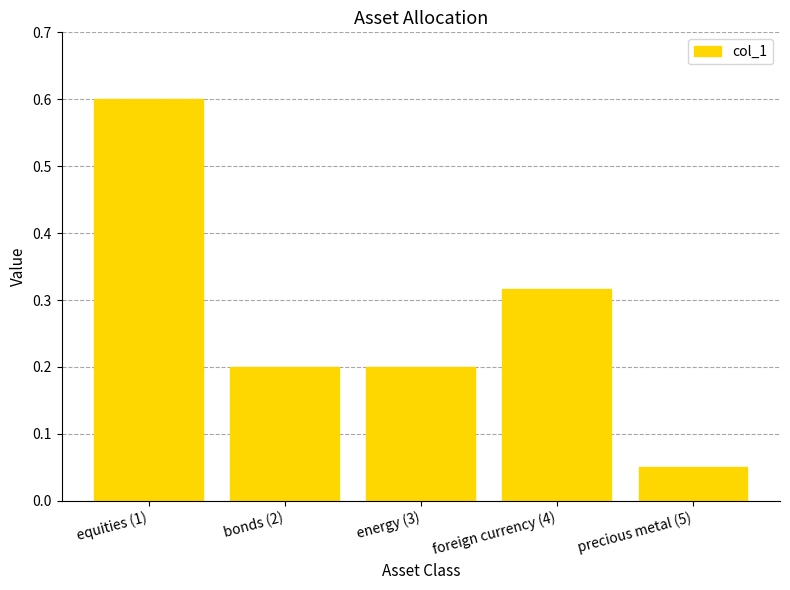

At which label is the value closest to 0?

precious metal (5)